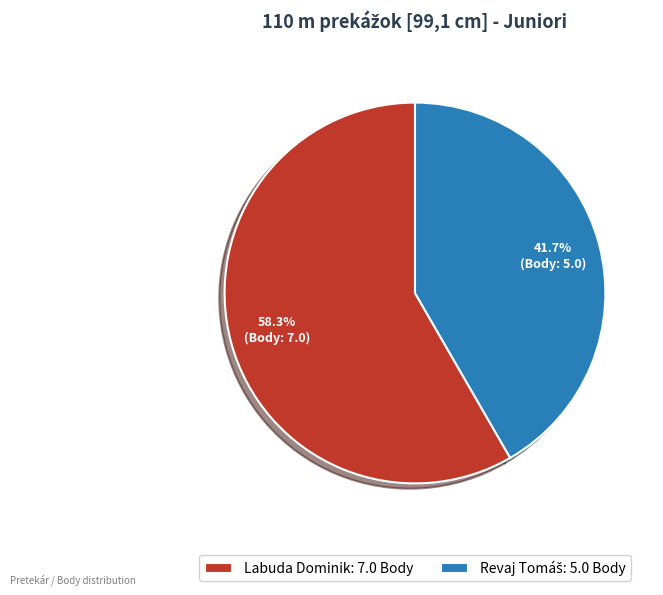

What portion of the pie excludes Labuda Dominik: 7.0 Body?

41.7%